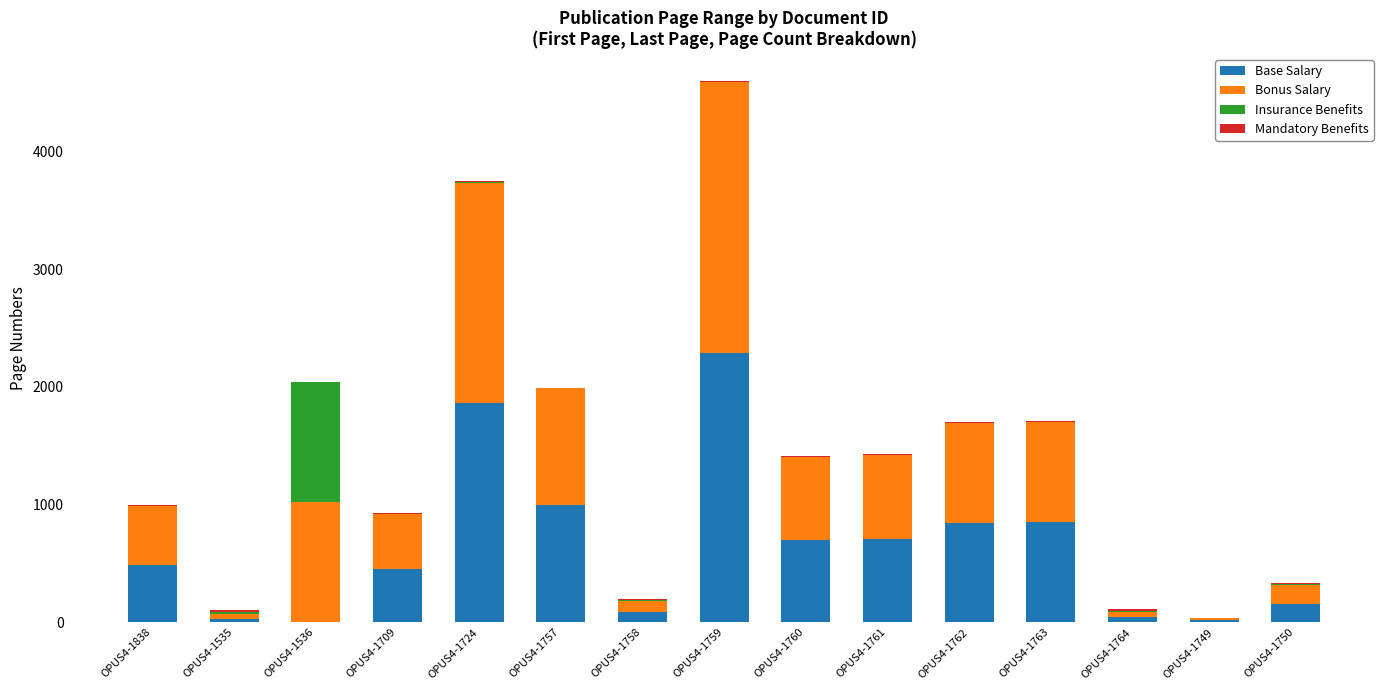

Where is Base Salary nearest to the value 1145?

OPUS4-1757